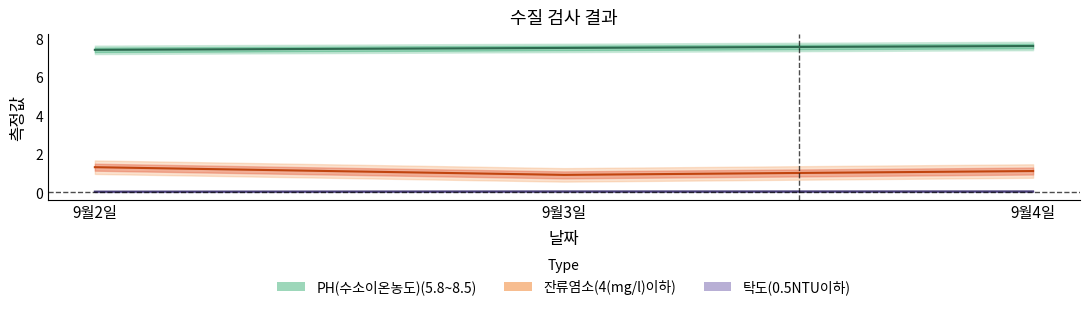

What is the label of the 3rd point from the left?

9월4일